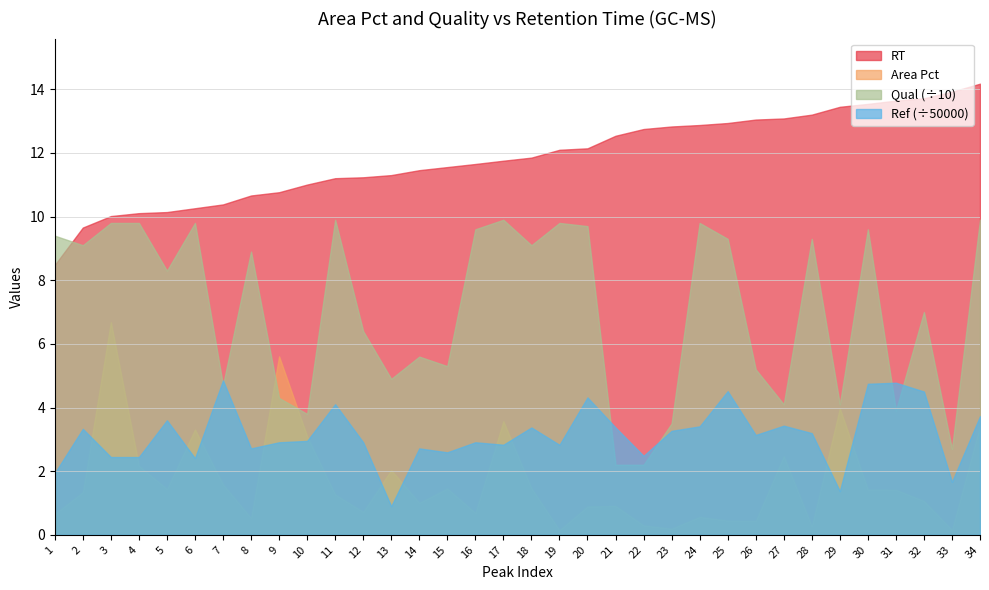

What is the approximate value of RT at 3?

10.0